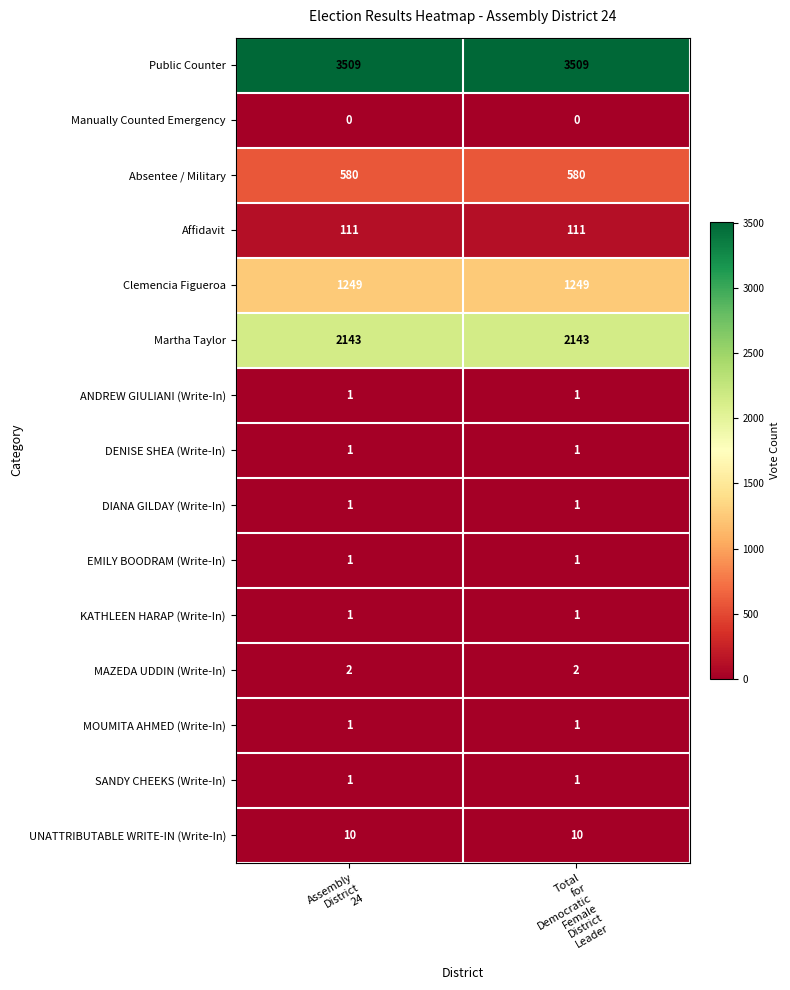

What is the highest value of the Affidavit series?

111